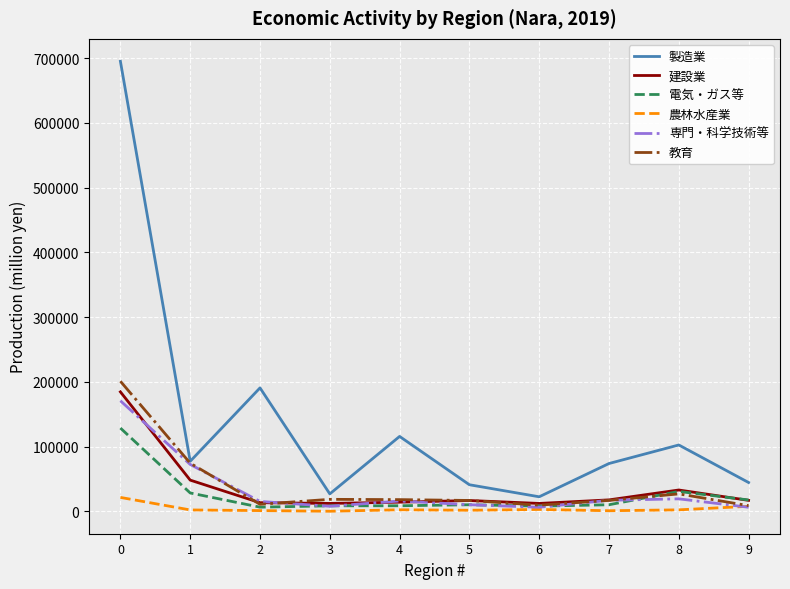

The value of 製造業 at 4 is 62367. True or false?

False